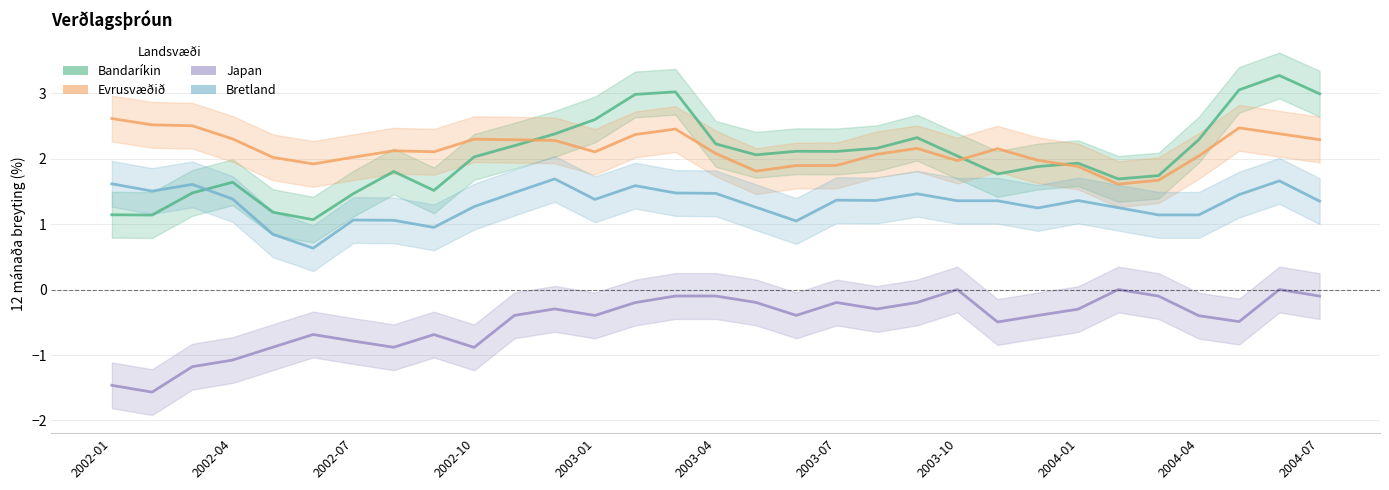

What value does the Evrusvæðið series have at 2002-04?

2.3